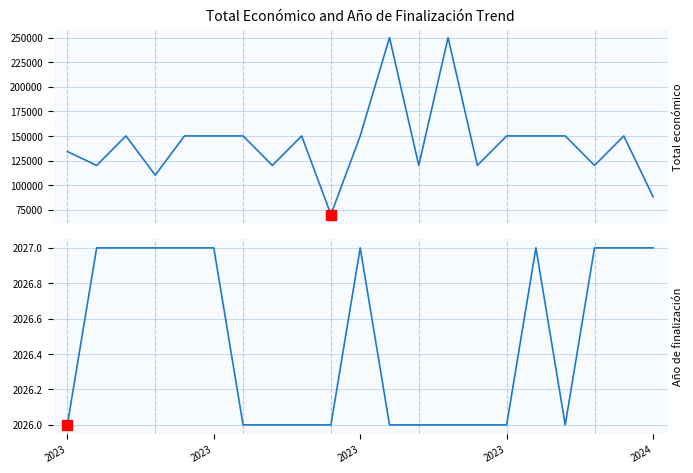

True or false: Año de finalización has a value of 3036 at 2023.

False